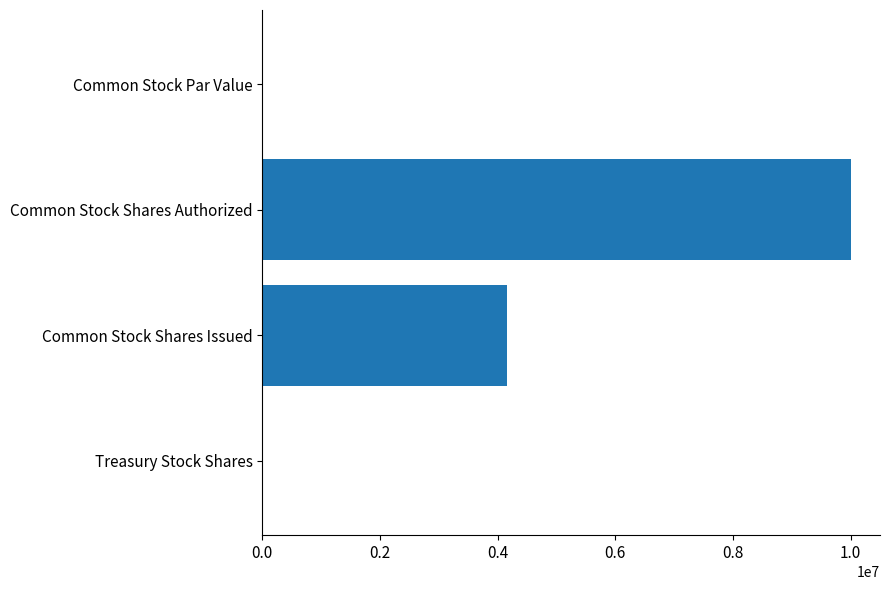

What is the sum of all values?

14165289.1